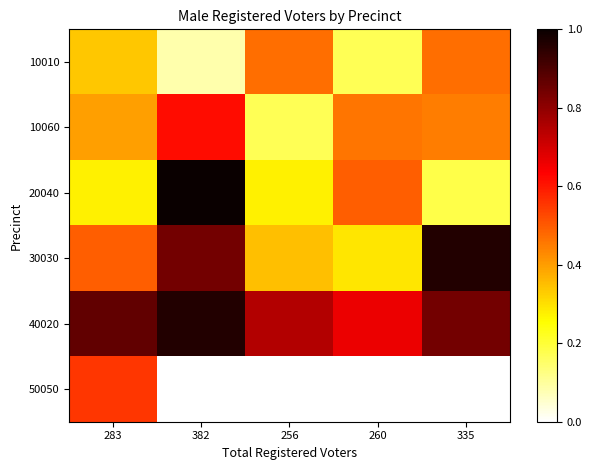

At how many categories does at least one series exceed 0?

5